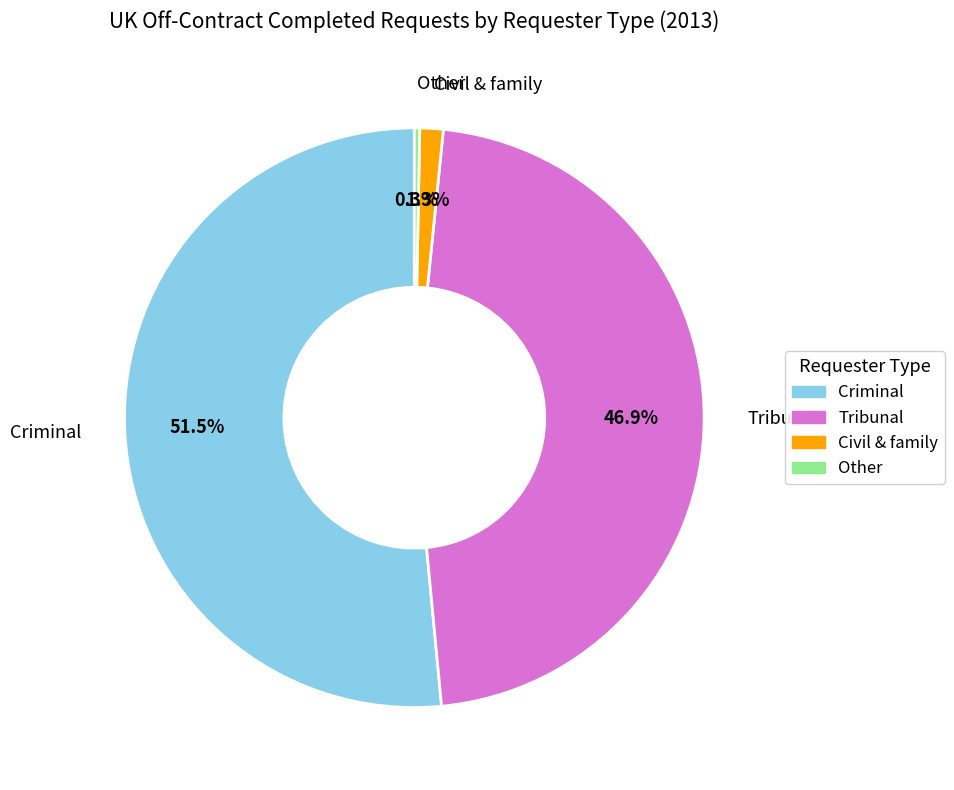

The Criminal slice represents 43% of the pie. True or false?

False